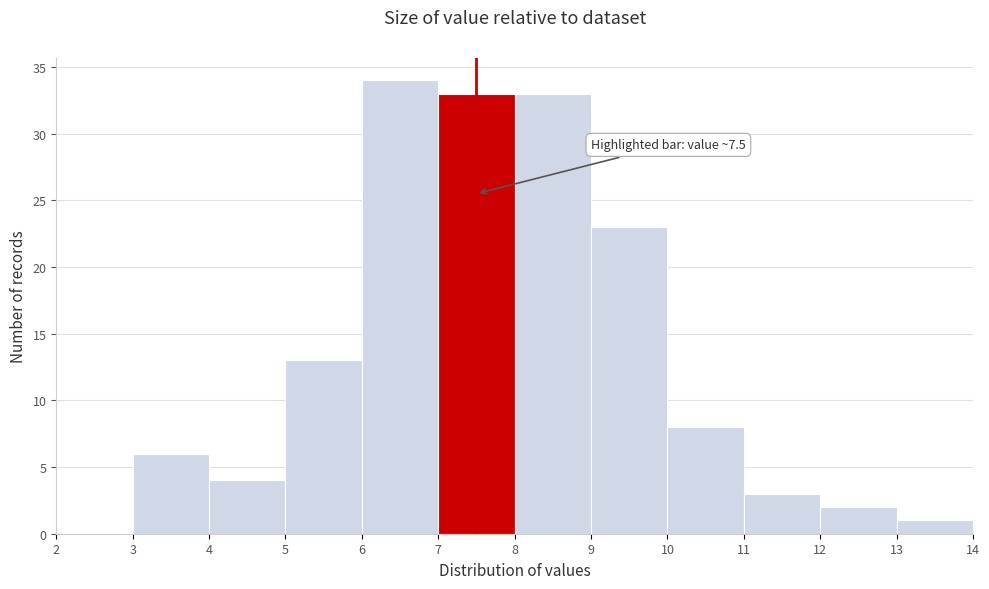

Which range on the x-axis has the tallest bar?

6 to 7